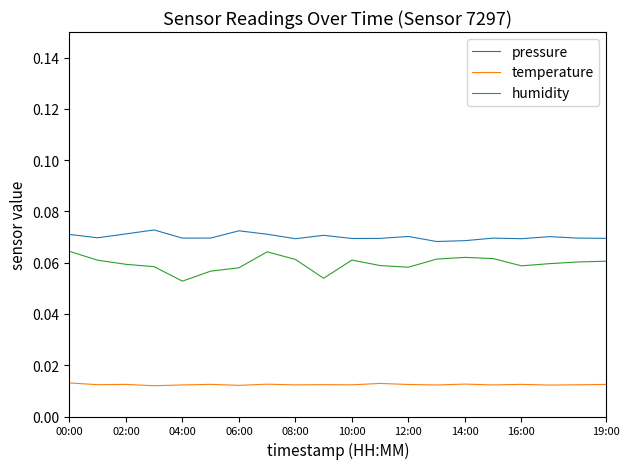

True or false: temperature and humidity cross at least once.

False